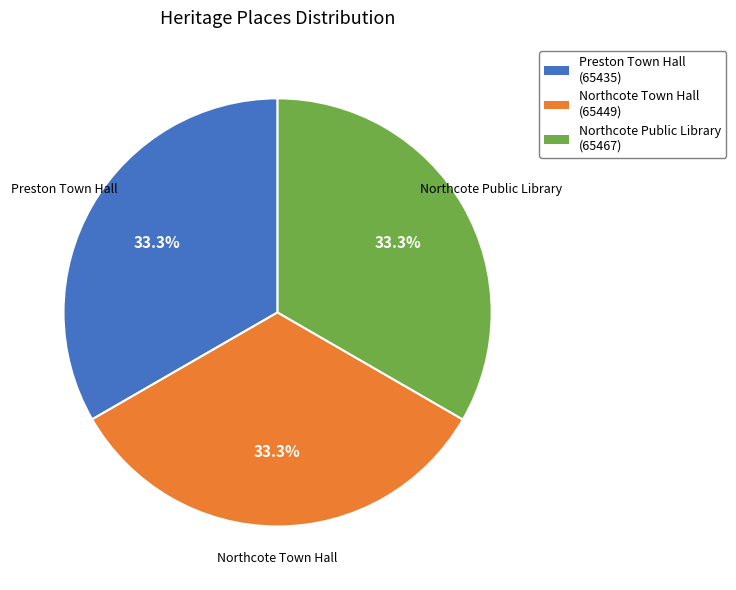

To the nearest percent, what is the average slice percentage?

33%